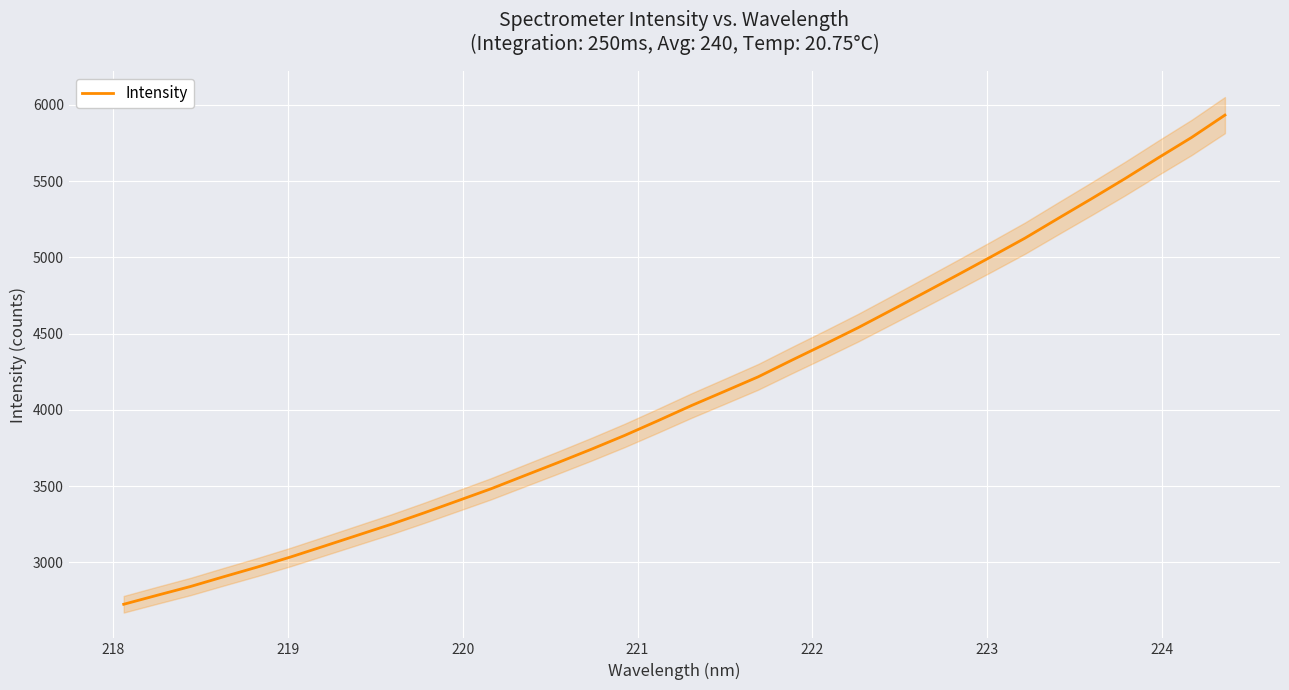

Reading right to left, transcribe all the data shown in this chart.

5932.6	5786.1	5652.5	5516.0	5384.6	5255.9	5125.9	5005.8	4887.2	4770.3	4654.4	4539.4	4431.1	4325.0	4216.7	4122.2	4028.4	3929.5	3832.7	3742.0	3654.5	3569.1	3483.3	3404.4	3325.8	3249.9	3178.4	3107.0	3036.2	2969.9	2906.9	2842.5	2784.8	2726.0